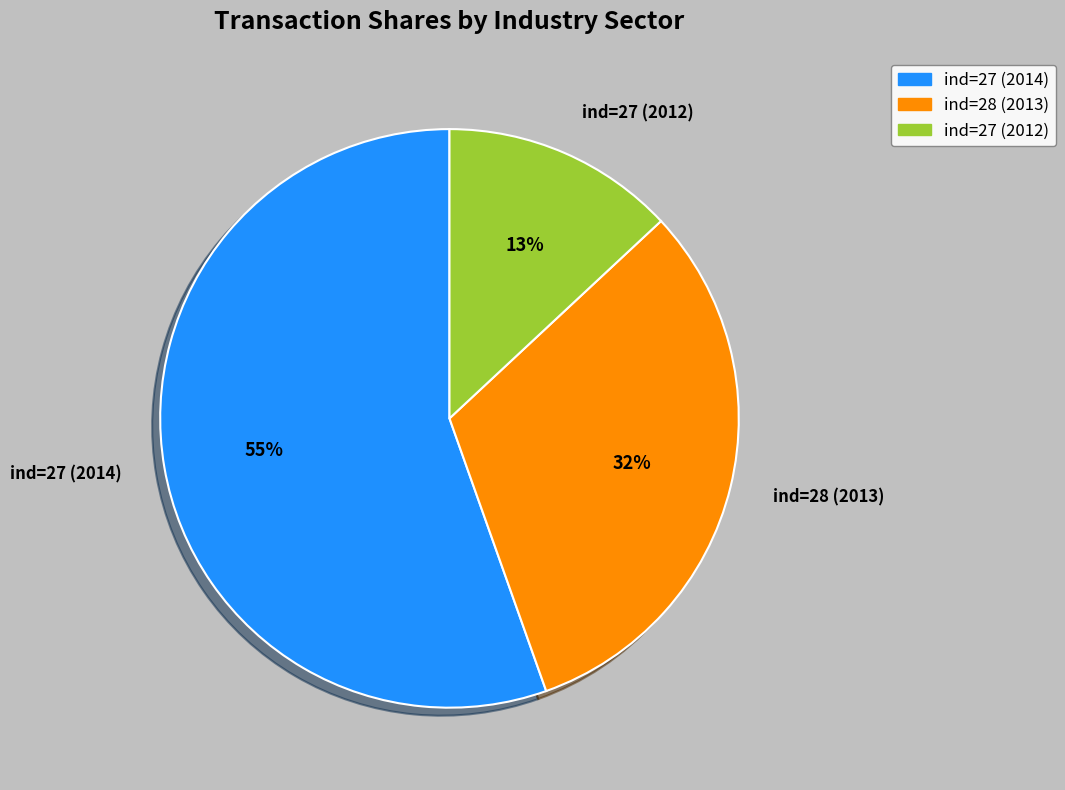

The ind=27 (2014) slice represents 61% of the pie. True or false?

False